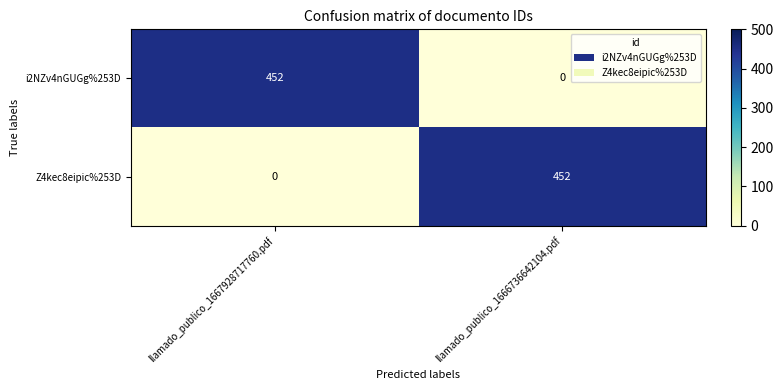

Rank the series at llamado_publico_1667928717760.pdf from lowest to highest value.

Z4kec8eipic%253D, i2NZv4nGUGg%253D